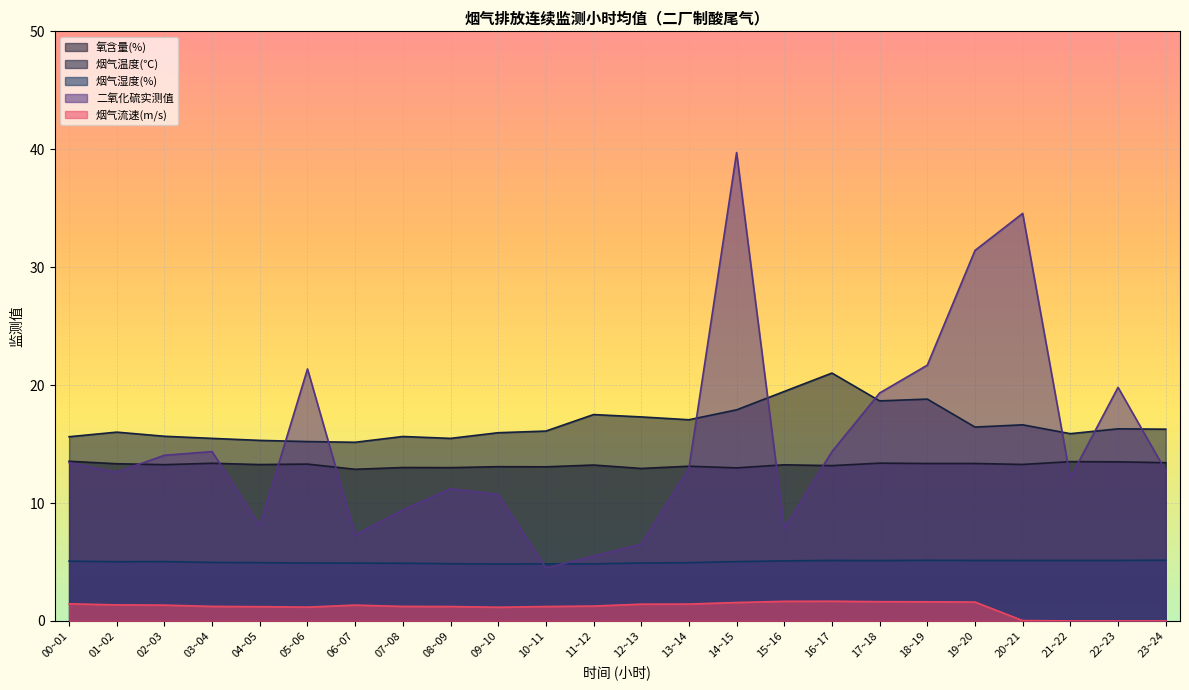

How many lines are shown in the chart?

5